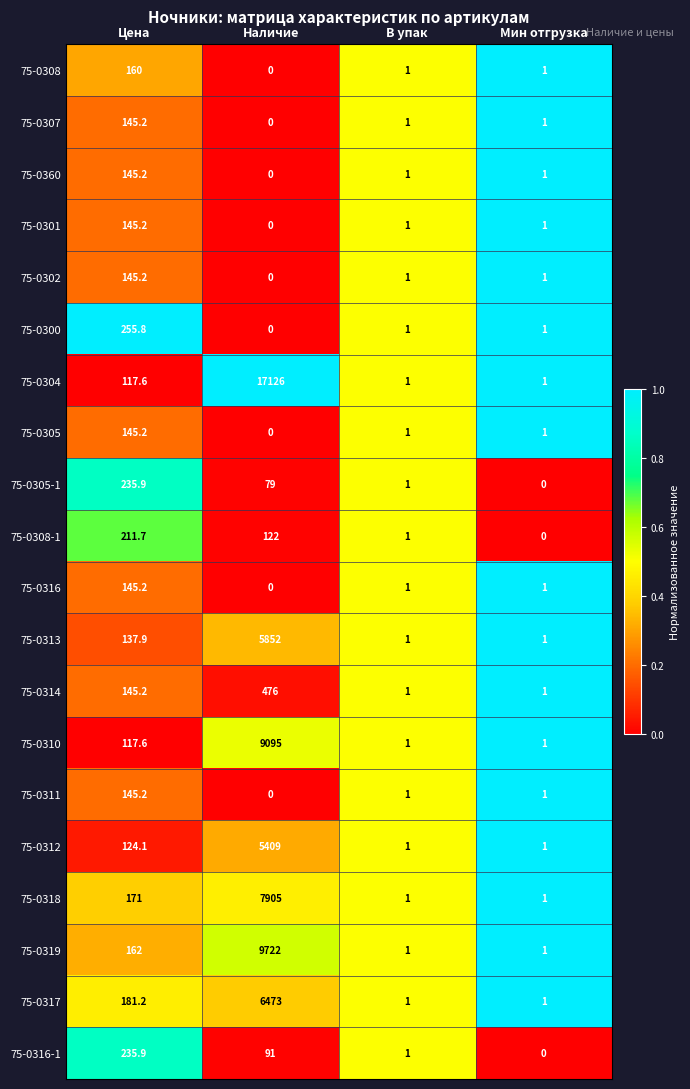

What is the sum of all 75-0305 values?

147.2